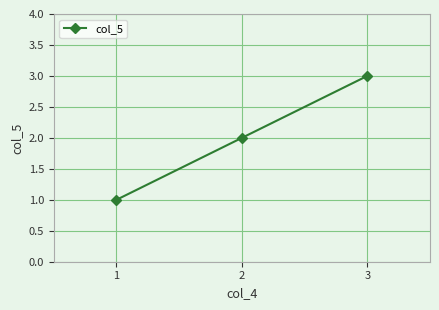

How many data points does each series have?

3